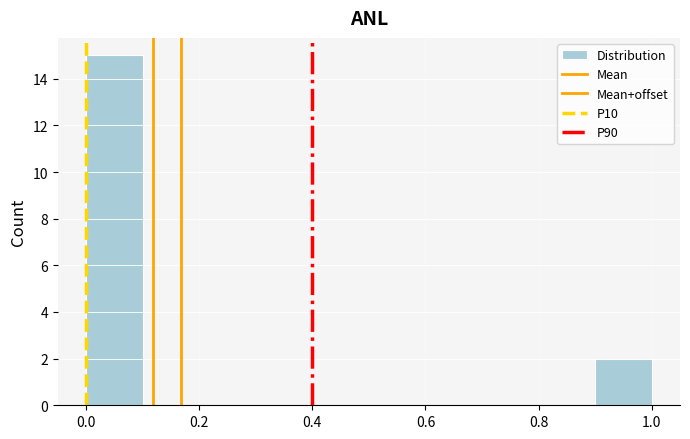

Reading left to right, transcribe this chart: for each bar, give the range it covers on the x-axis and its height. The values are not printed on the chart, so give them approximately, as read against the axis.

0.0 to 0.1: 15
0.1 to 0.2: 0
0.2 to 0.3: 0
0.3 to 0.4: 0
0.4 to 0.5: 0
0.5 to 0.6: 0
0.6 to 0.7: 0
0.7 to 0.8: 0
0.8 to 0.9: 0
0.9 to 1.0: 2